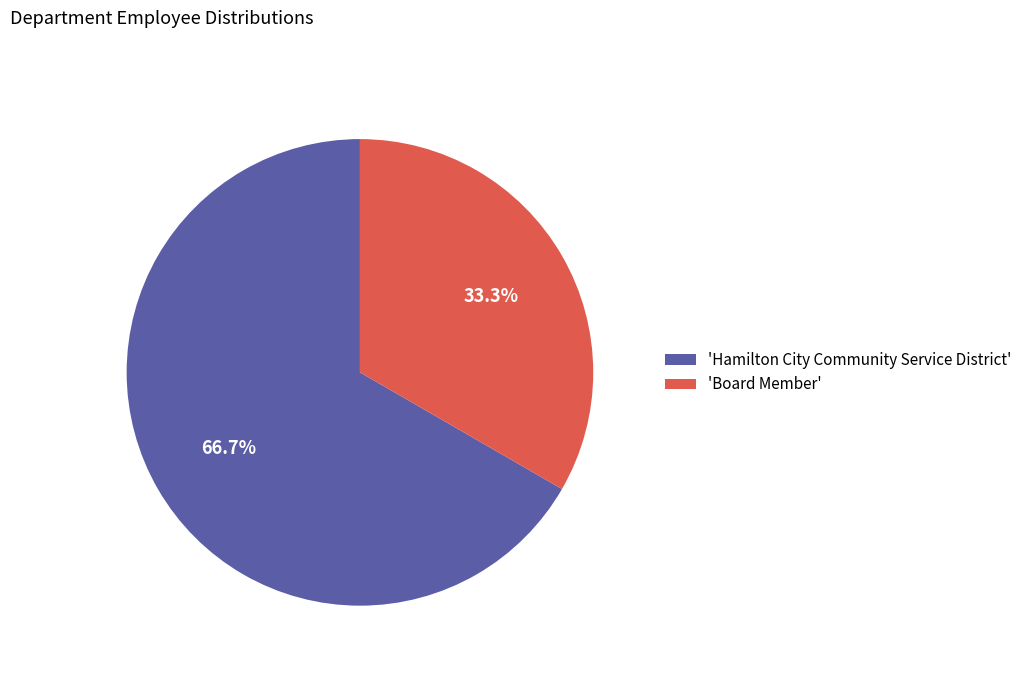

Rank the categories by value from lowest to highest.

'Board Member', 'Hamilton City Community Service District'